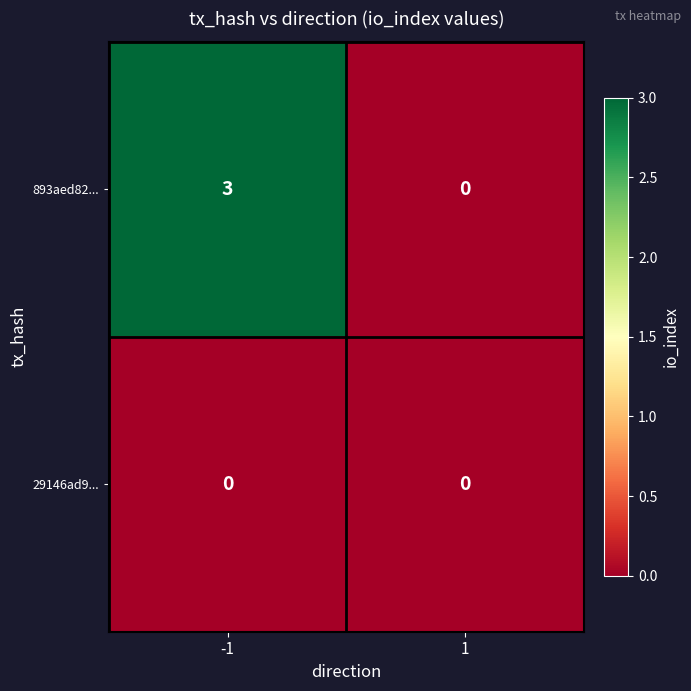

Rank the categories by 893aed82... value from lowest to highest.

1, -1